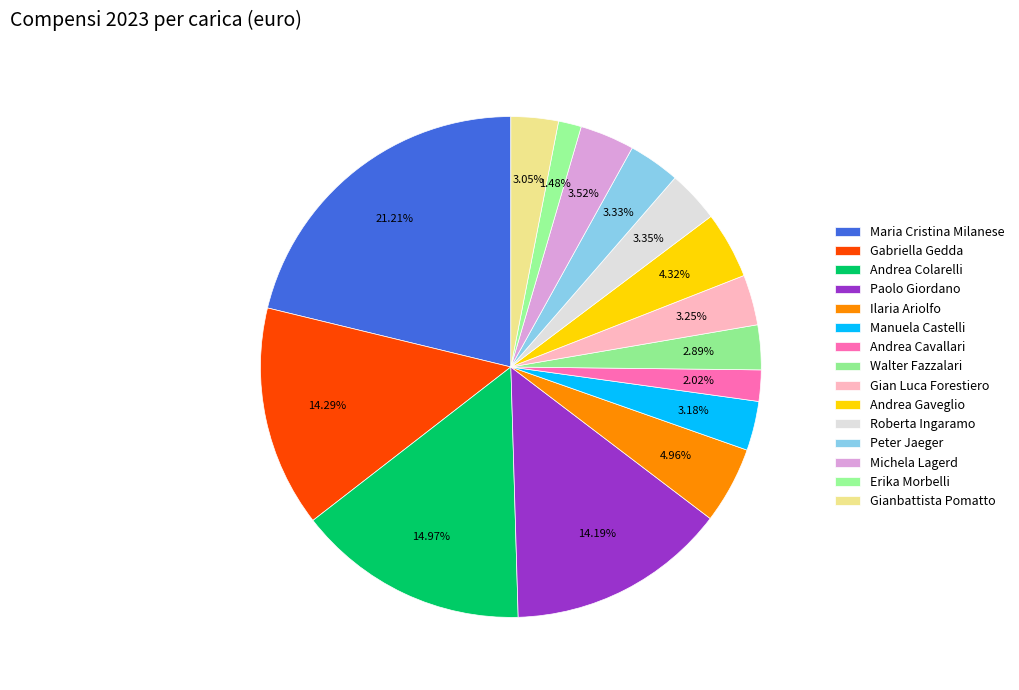

Count the number of slices in the pie.

15